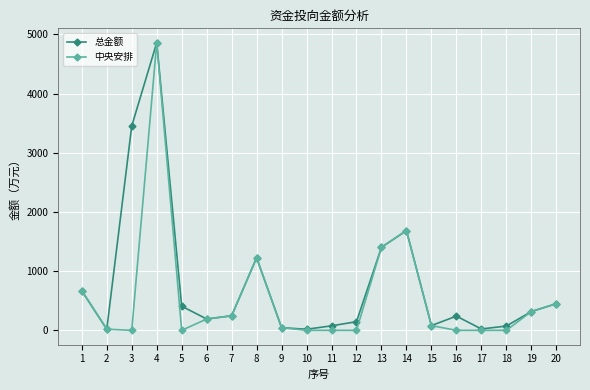

What is the difference between the highest and lowest values at 16?

240.0